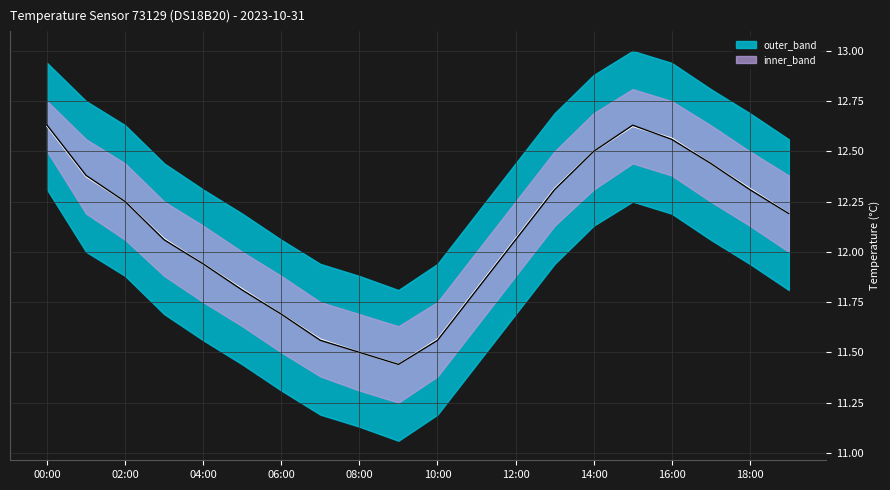

What is the difference between the maximum and minimum values in the temperature series?

1.2